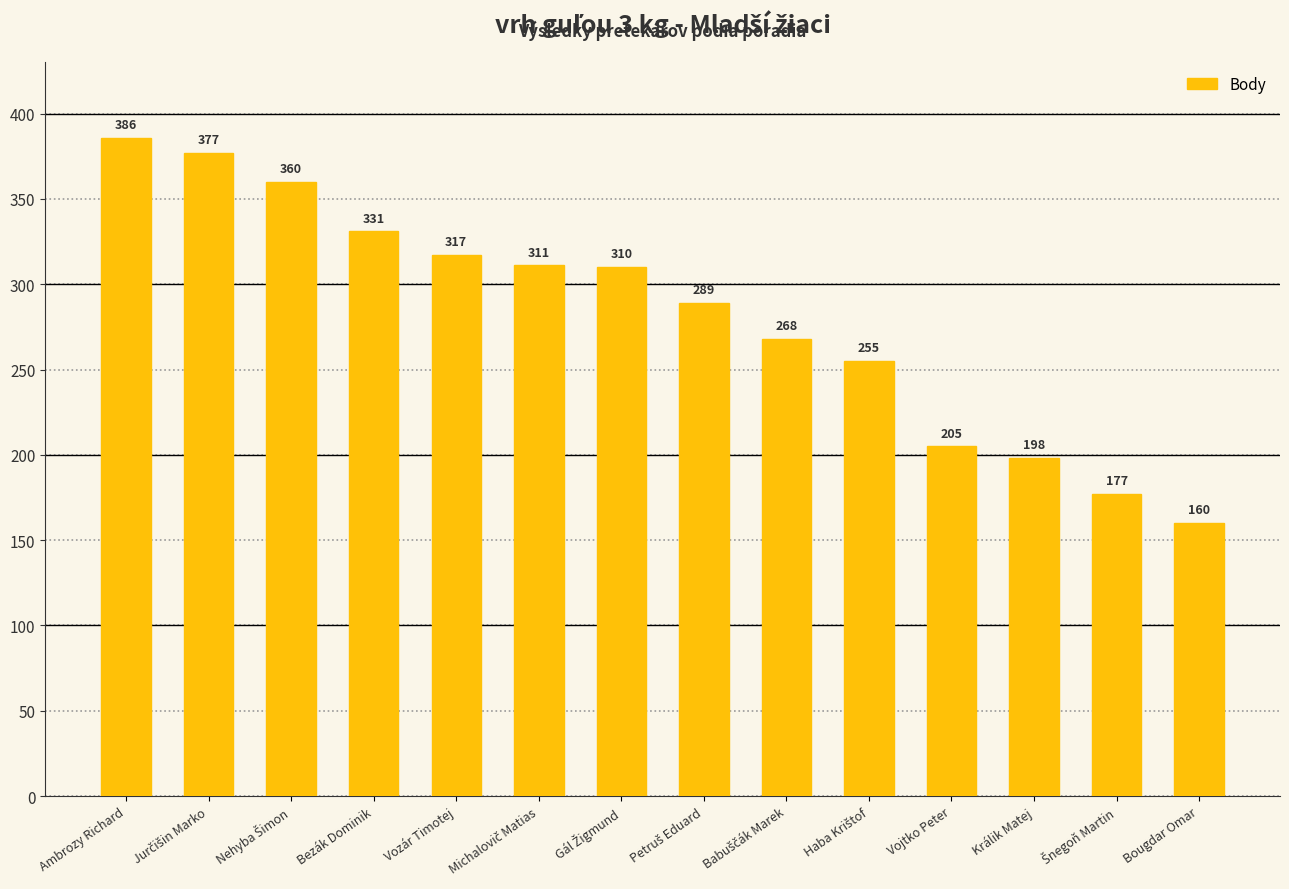

What is the difference between the values at Bougdar Omar and Králik Matej?

38